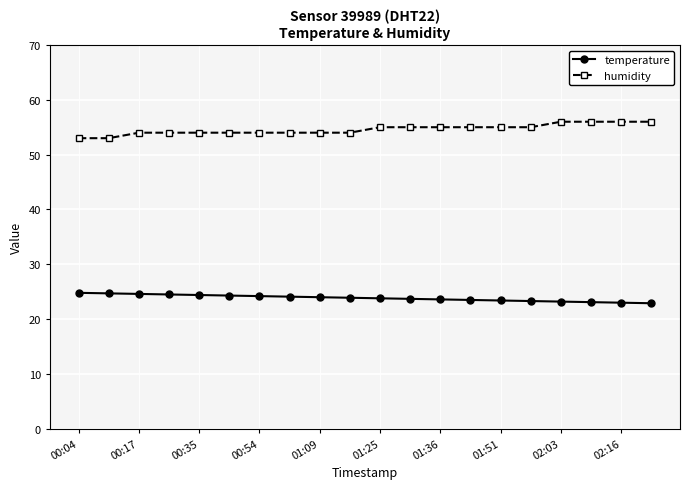

What are all the series names shown in the legend?

temperature, humidity